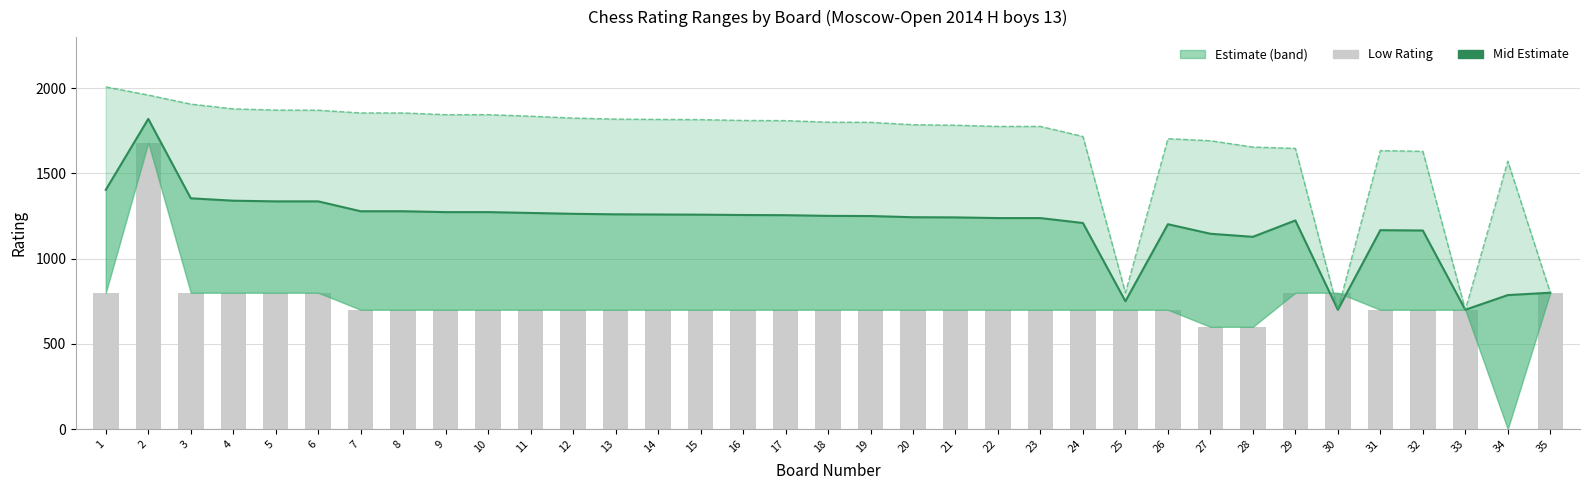

At which label does Mid Estimate first exceed 1251?

1